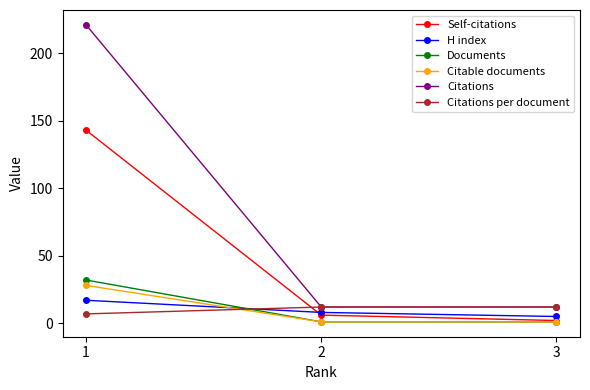

What is the difference between the Citations per document values at 1 and 3?

5.1